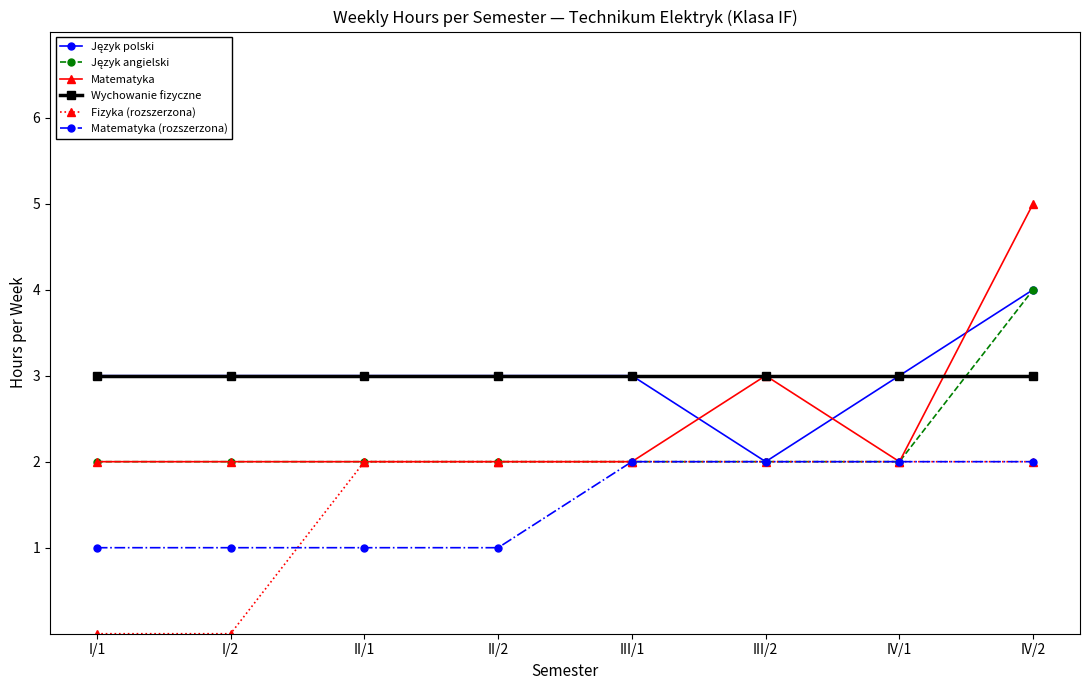

Is the value of Matematyka at III/2 greater than the value of Matematyka (rozszerzona) at I/1?

Yes